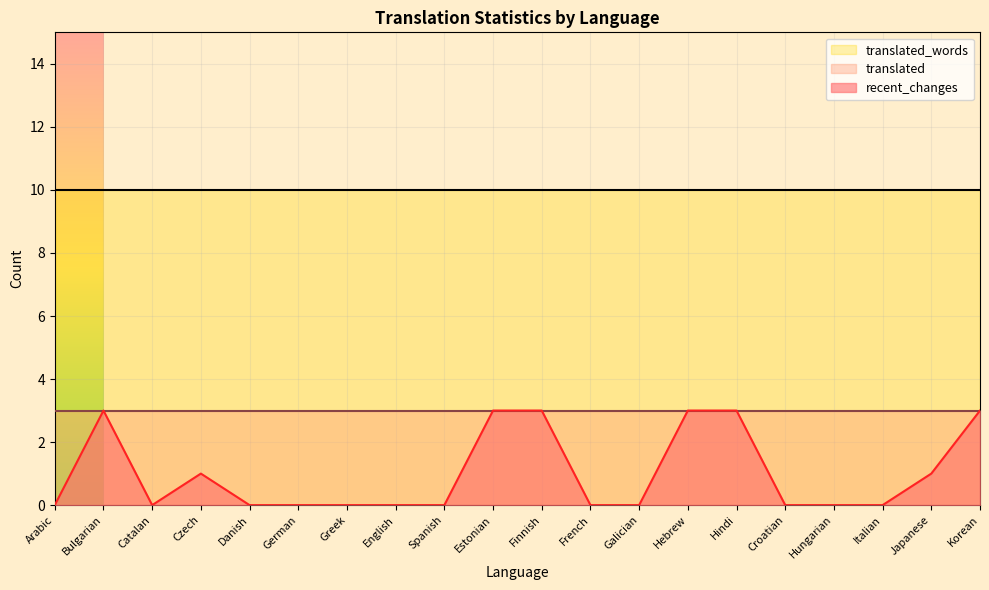

Which label corresponds to the largest value in the chart?

Arabic